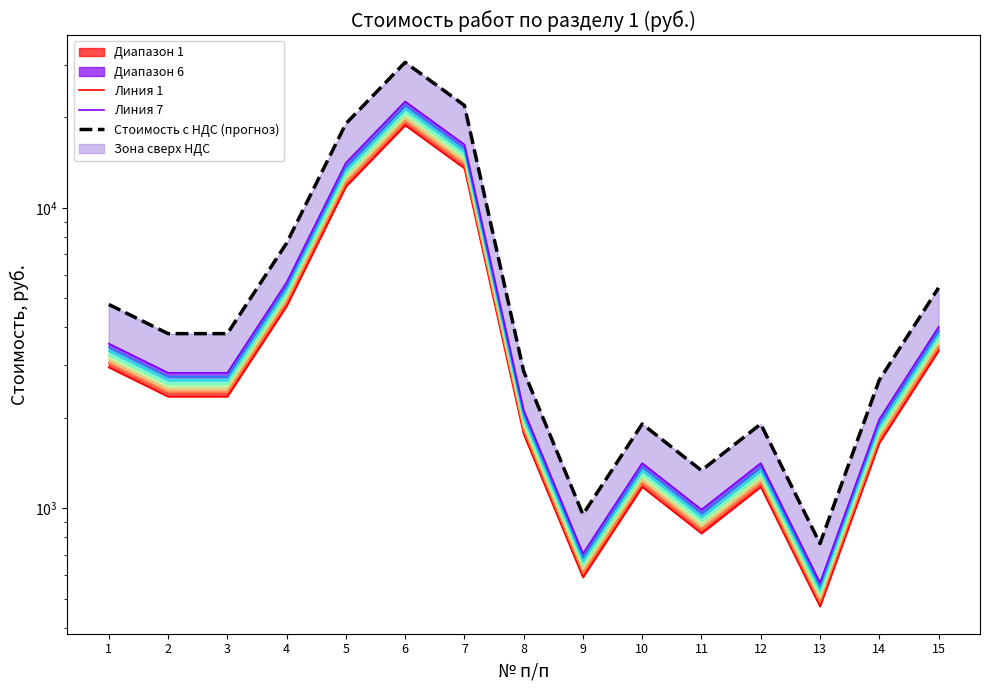

What is the sum of the Линия 7 values at 1 and 10?

4947.6